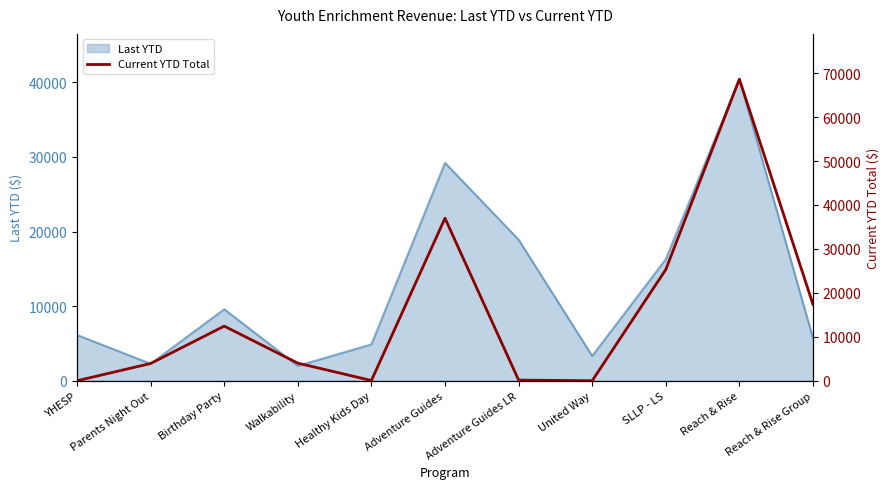

What is the ratio of the value at Adventure Guides to the value at Birthday Party?

3.0